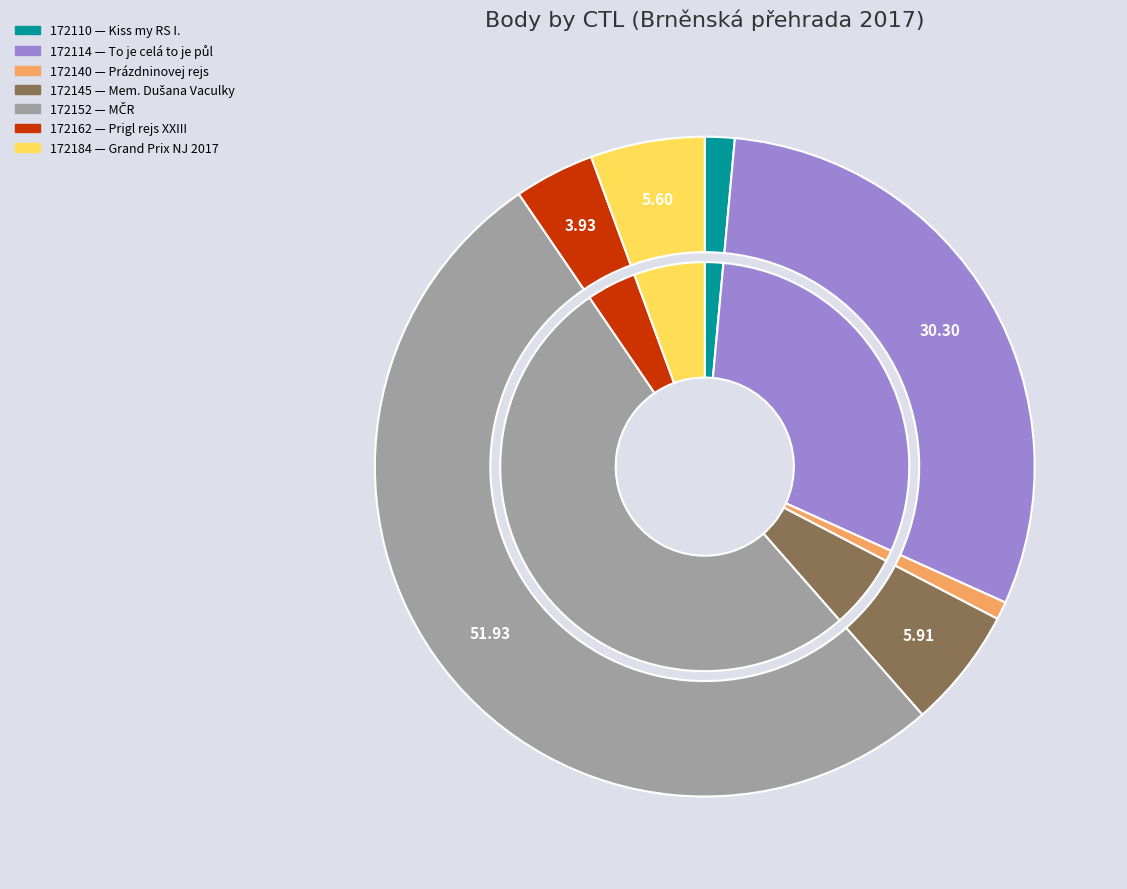

Which slice is the largest?

172152